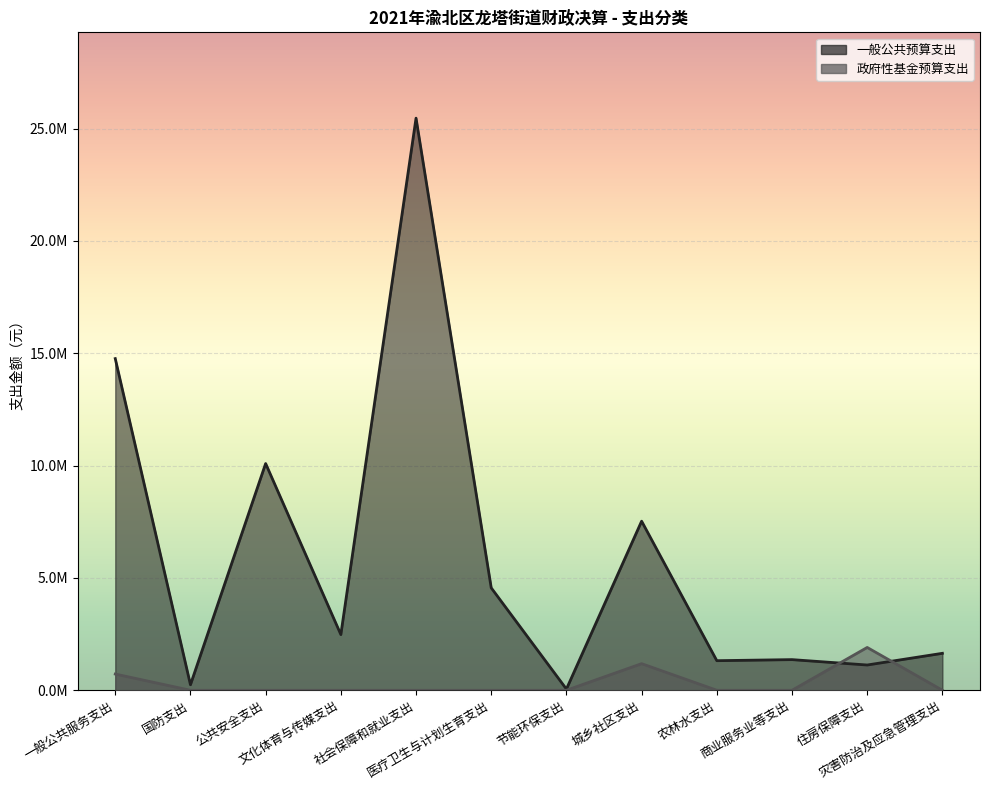

Between 一般公共服务支出 and 文化体育与传媒支出, which series saw the biggest shift?

一般公共预算支出